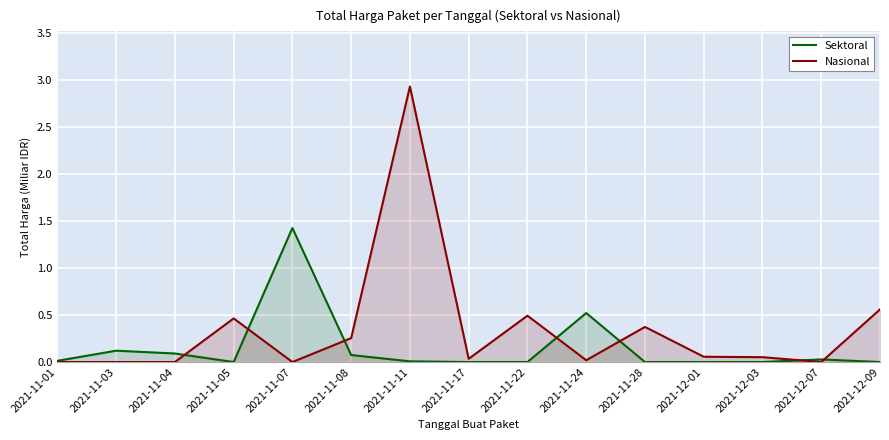

What is the label of the 13th point from the left?

2021-12-03